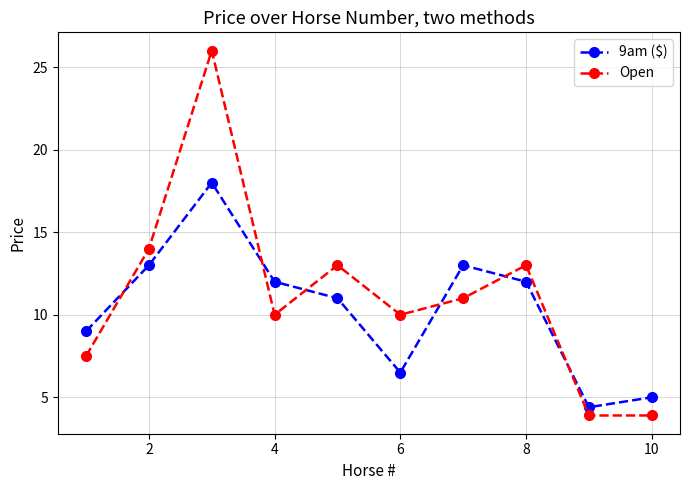

Which series has the largest range (max minus min)?

Open